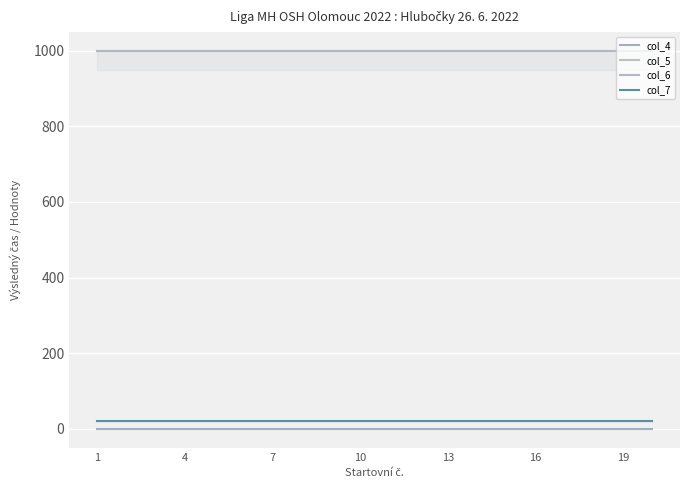

Reading left to right, what are all the values shown in this chart?

col_4: 0.0	0.0	0.0	0.0	0.0	0.0	0.0	0.0	0.0	0.0	0.0	0.0	0.0	0.0	0.0	0.0	0.0	0.0	0.0	0.0
col_5: 999.0	999.0	999.0	999.0	999.0	999.0	999.0	999.0	999.0	999.0	999.0	999.0	999.0	999.0	999.0	999.0	999.0	999.0	999.0	999.0
col_6: 999.0	999.0	999.0	999.0	999.0	999.0	999.0	999.0	999.0	999.0	999.0	999.0	999.0	999.0	999.0	999.0	999.0	999.0	999.0	999.0
col_7: 20.5	20.5	20.5	20.5	20.5	20.5	20.5	20.5	20.5	20.5	20.5	20.5	20.5	20.5	20.5	20.5	20.5	20.5	20.5	20.5